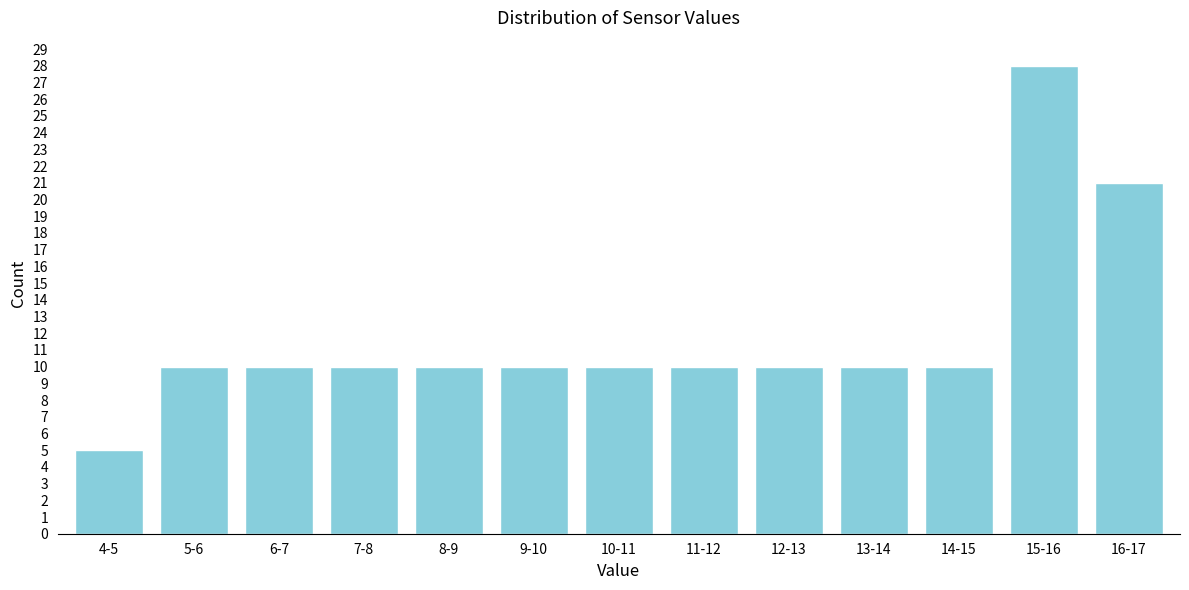

Reading right to left, what are all the values shown in this chart?

16-17=21	15-16=28	14-15=10	13-14=10	12-13=10	11-12=10	10-11=10	9-10=10	8-9=10	7-8=10	6-7=10	5-6=10	4-5=5